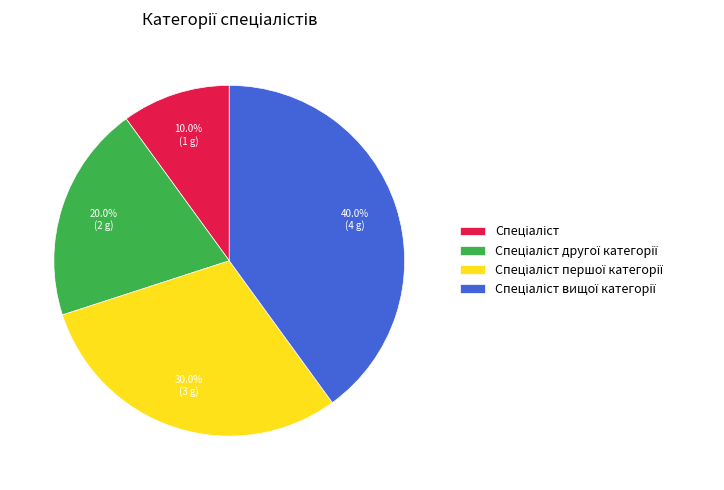

Is there any slice that represents more than half of the pie?

No